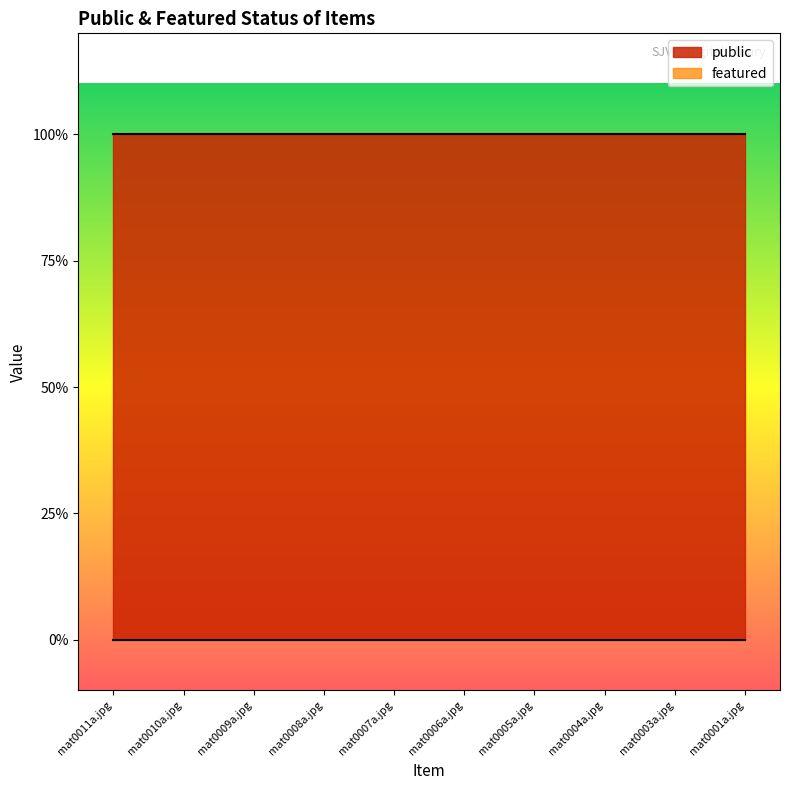

What is the minimum value for public?

1